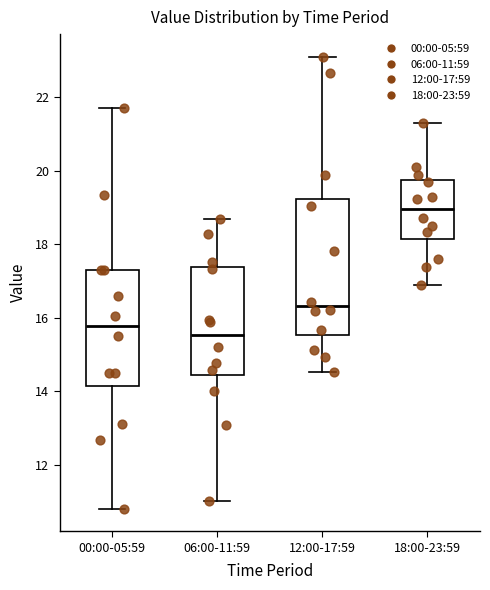

Reading left to right, read every box against the y-axis: the position of its median line, the range the box covers, and the ends of its whiskers. The values are not printed on the chart, so give them approximately, as read against the axis.

00:00-05:59: median 15.8, box 14.2 to 17.4, whiskers 10.8 to 21.8
06:00-11:59: median 15.6, box 14.4 to 17.4, whiskers 11.0 to 18.6
12:00-17:59: median 16.4, box 15.6 to 19.2, whiskers 14.6 to 23.2
18:00-23:59: median 19.0, box 18.2 to 19.8, whiskers 17.0 to 21.4